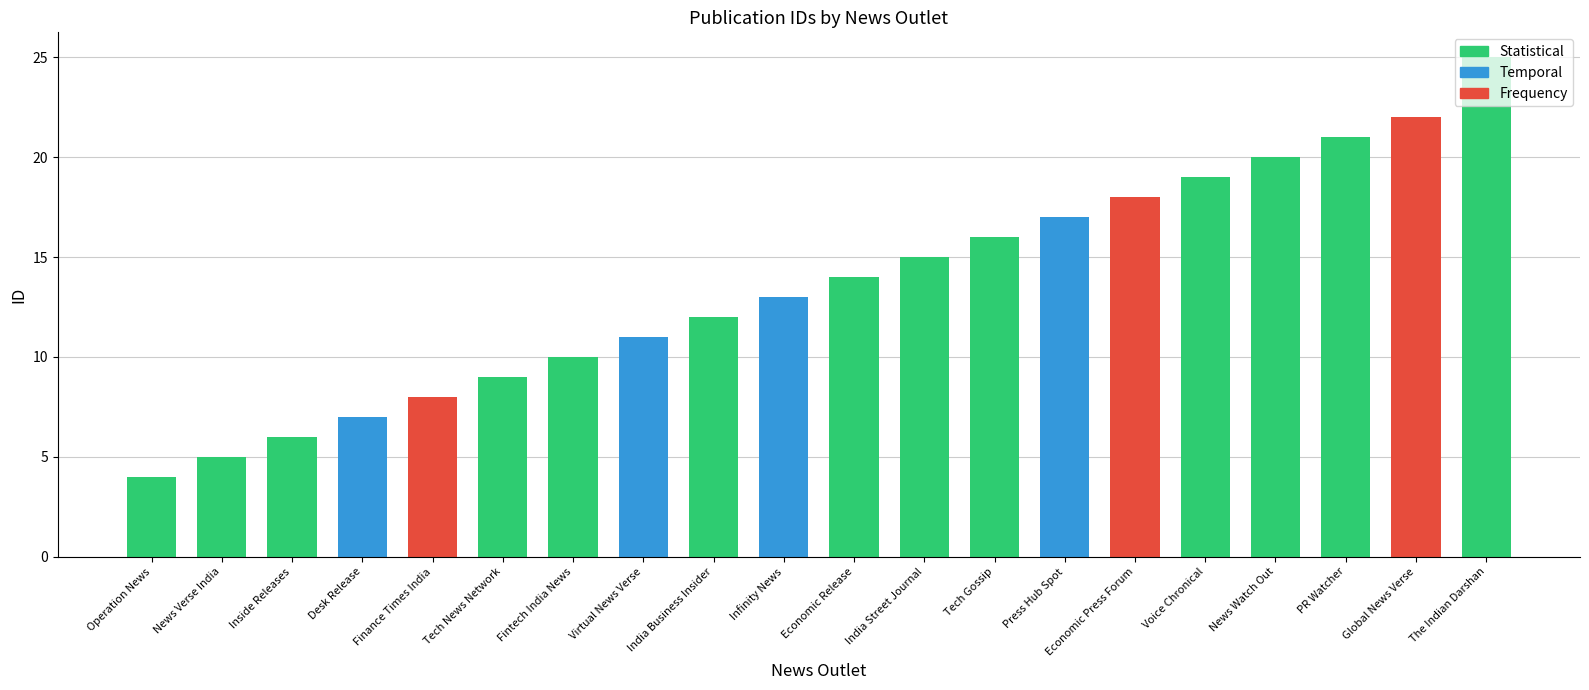

List the labels in order of value, largest first.

The Indian Darshan, Global News Verse, PR Watcher, News Watch Out, Voice Chronical, Economic Press Forum, Press Hub Spot, Tech Gossip, India Street Journal, Economic Release, Infinity News, India Business Insider, Virtual News Verse, Fintech India News, Tech News Network, Finance Times India, Desk Release, Inside Releases, News Verse India, Operation News